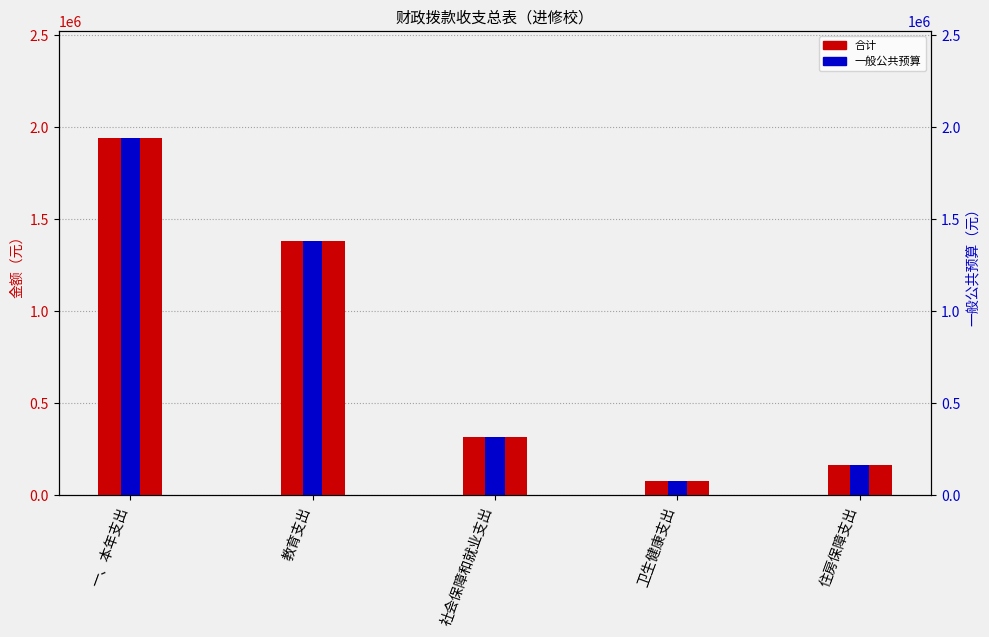

What is the maximum value for 合计?

1941779